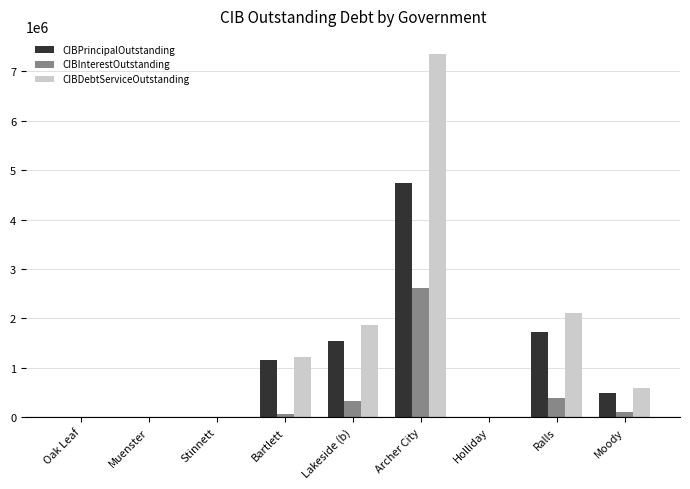

At which category is the sum across all series the highest?

Archer City